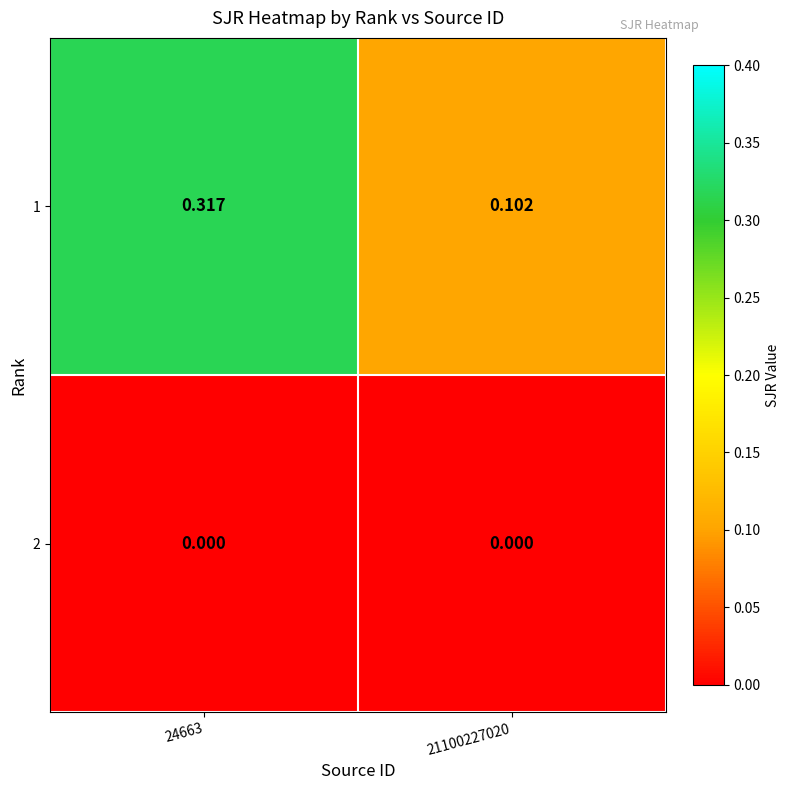

What is the total value across all series at 24663?

0.3